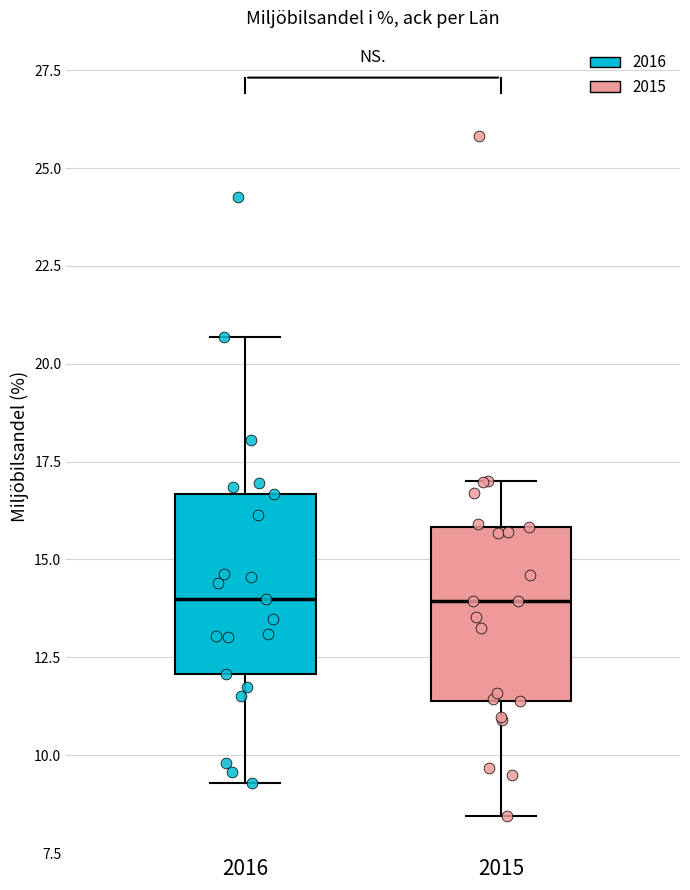

Reading left to right, transcribe this box plot: for each box, give where its median line is, the range the box spans, and where its two whiskers end, as read against the y-axis. The values are not printed on the chart, so give them approximately, as read against the axis.

2016: median 14.0, box 12.0 to 16.5, whiskers 9.5 to 20.5
2015: median 14.0, box 11.5 to 16.0, whiskers 8.5 to 17.0